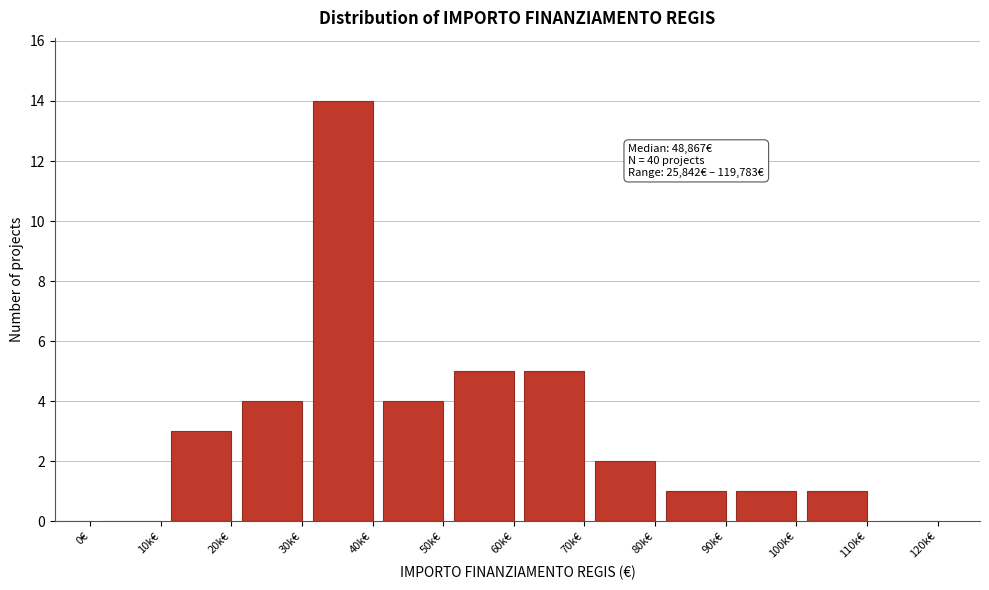

Reading left to right, transcribe all the data shown in this chart.

0€=0	10k€=0	20k€=3	30k€=4	40k€=14	50k€=4	60k€=5	70k€=5	80k€=2	90k€=1	100k€=1	110k€=1	120k€=0